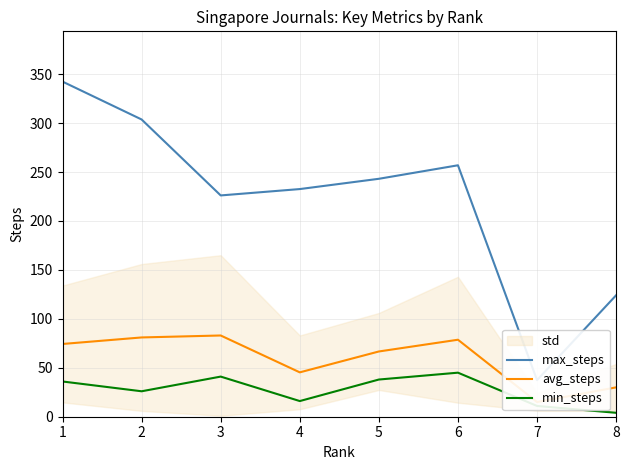

Where is min_steps nearest to the value 24?

2